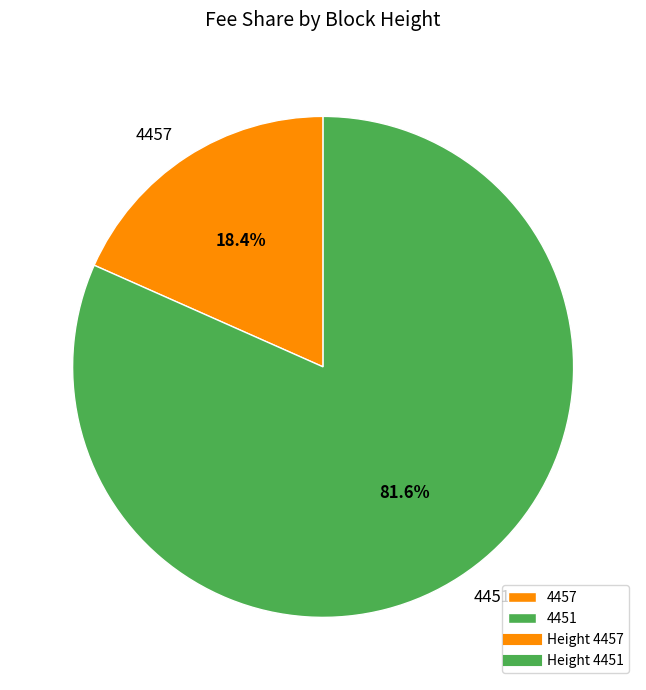

Rank the categories by value from highest to lowest.

4451, 4457